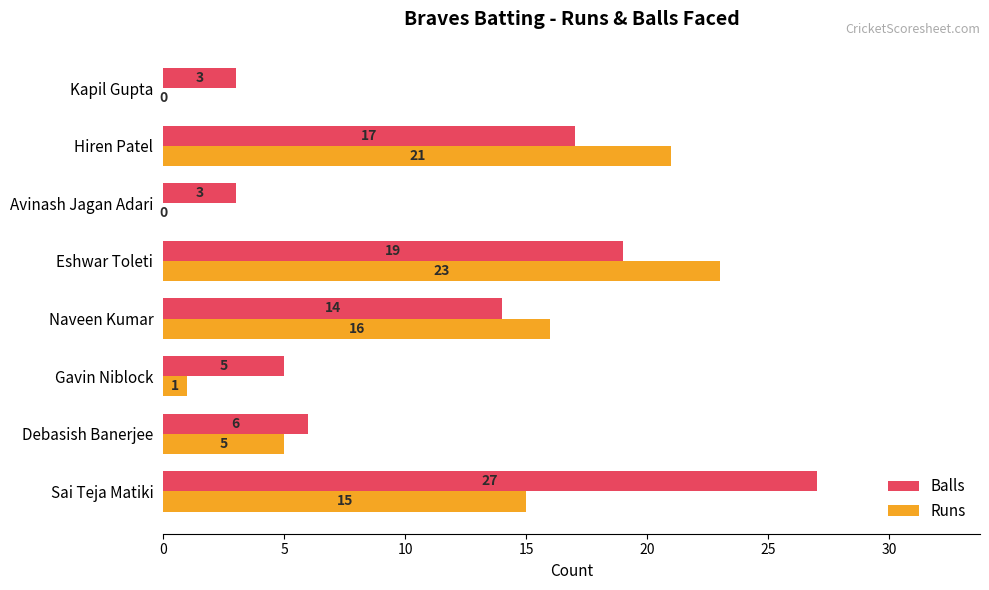

Which series has the widest spread of values?

Balls